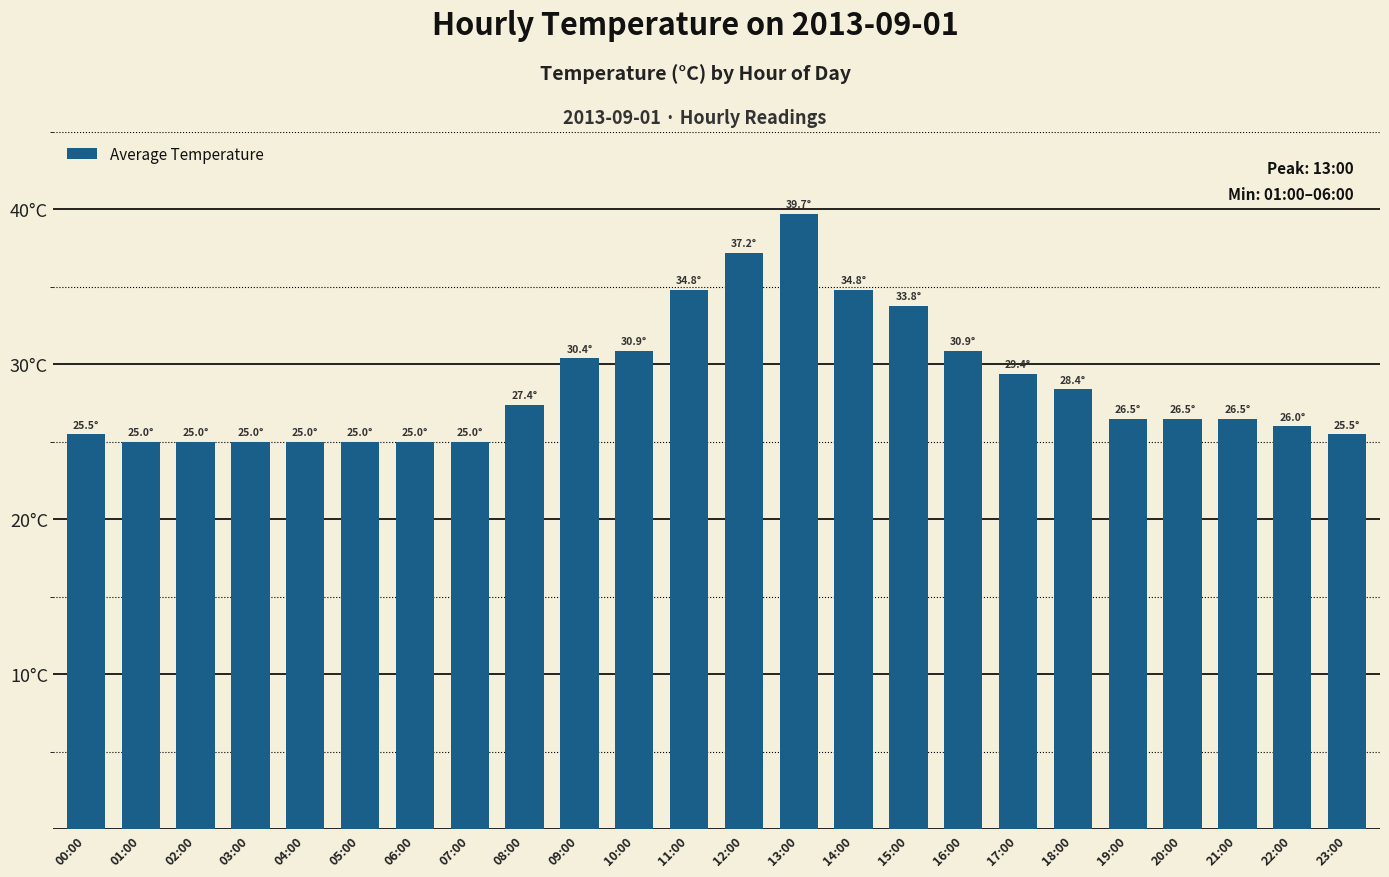

Is it true that the value at 23:00 is 25.5?

True